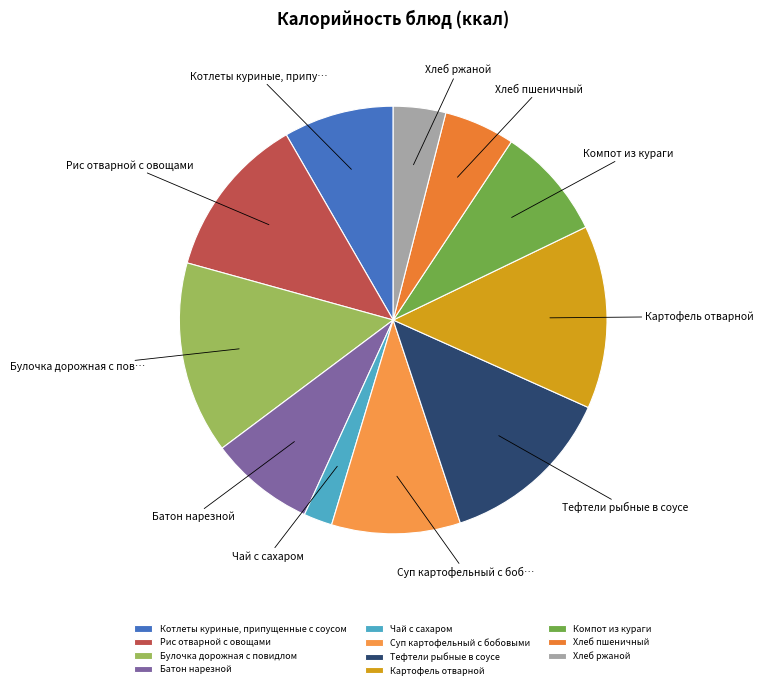

Does Картофель отварной represent more than half of the total?

No